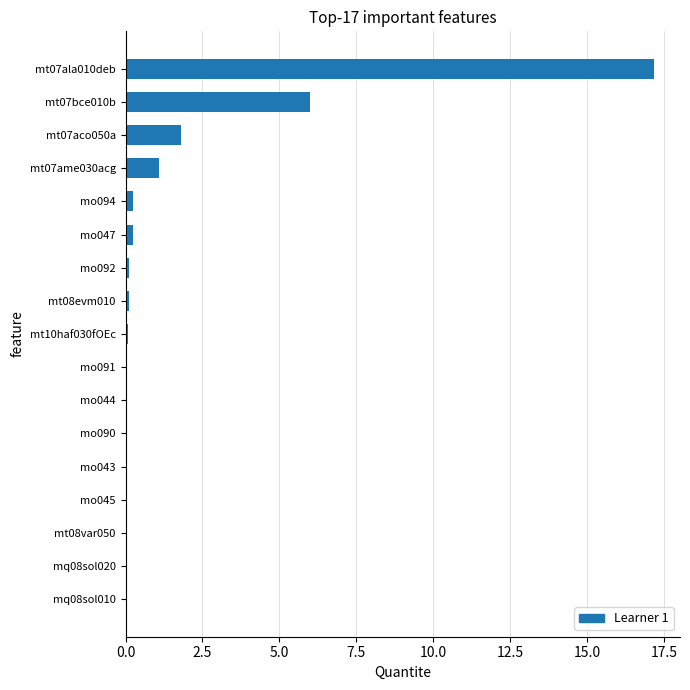

Where is the data nearest to the value 8?

mt07bce010b